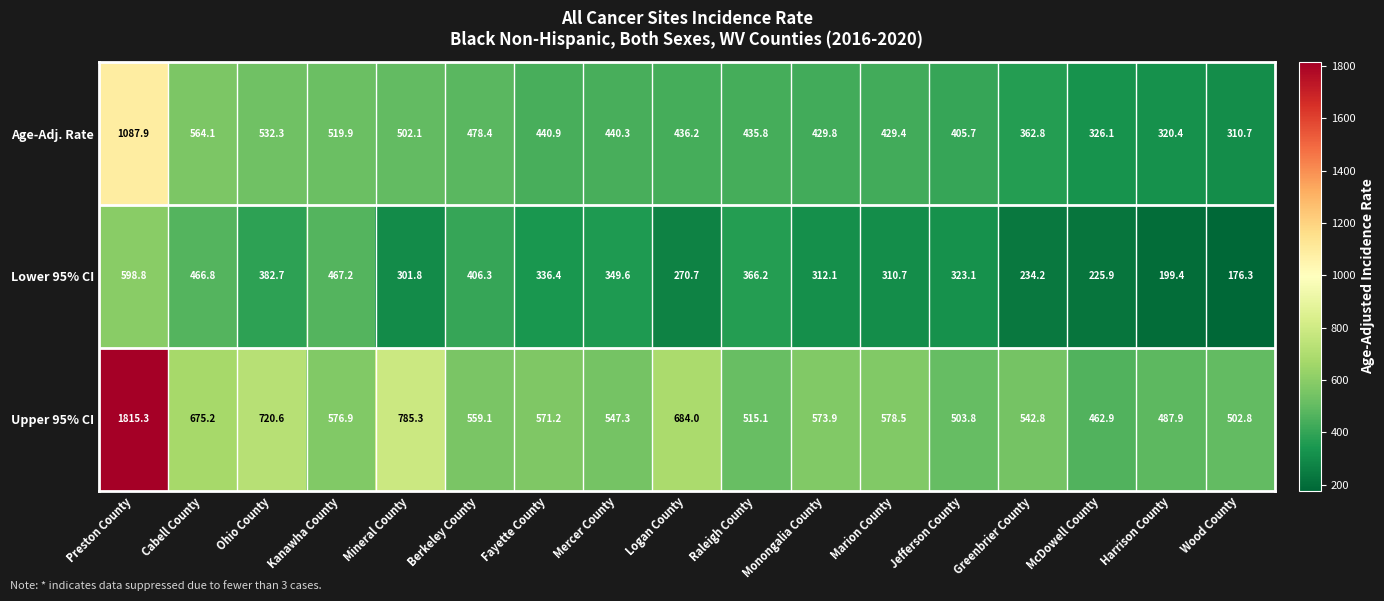

The Lower 95% CI series shows 523.1 at Monongalia County. True or false?

False